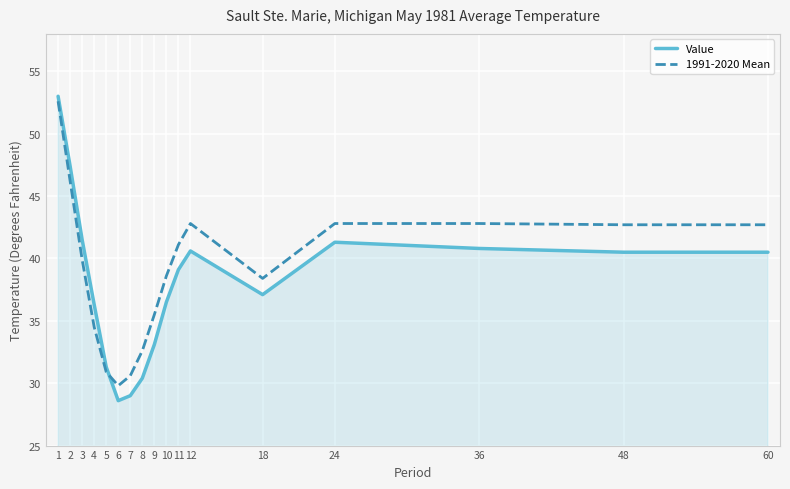

What is the lowest value of the 1991-2020 Mean series?

29.8